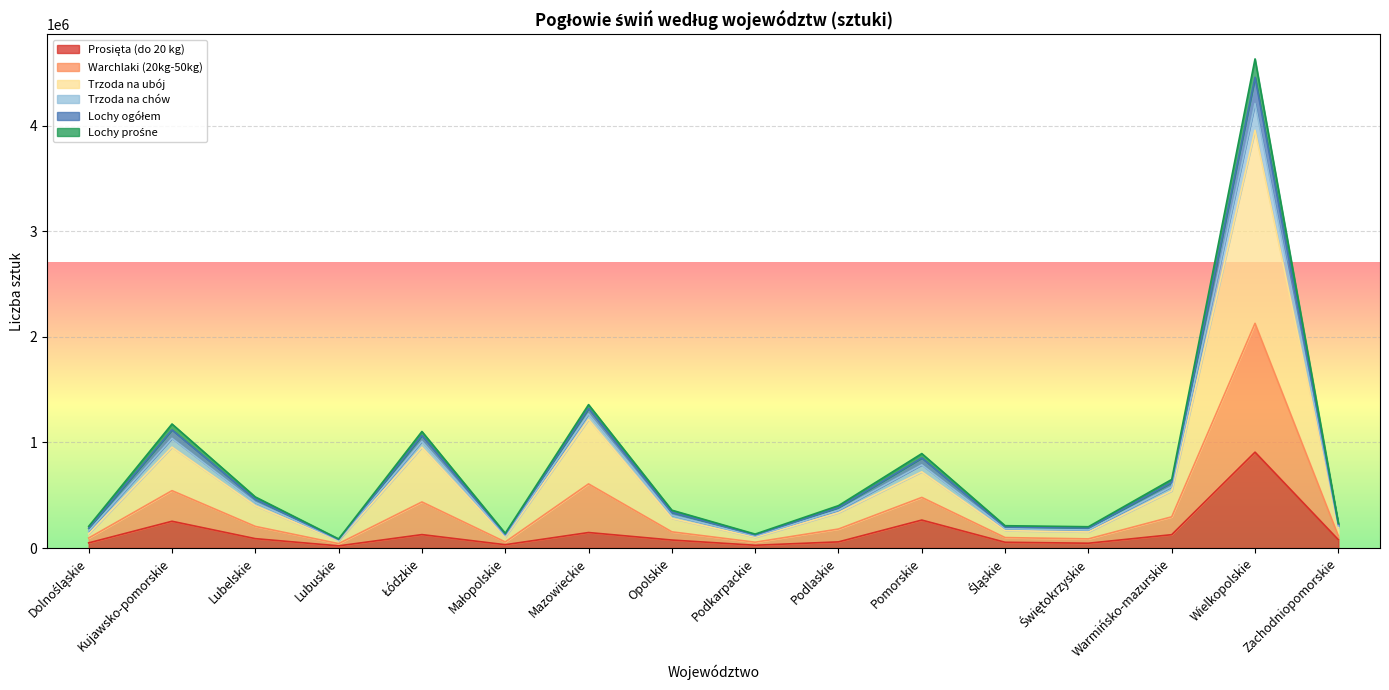

True or false: Trzoda na chów has a value of 115456 at Zachodniopomorskie.

True